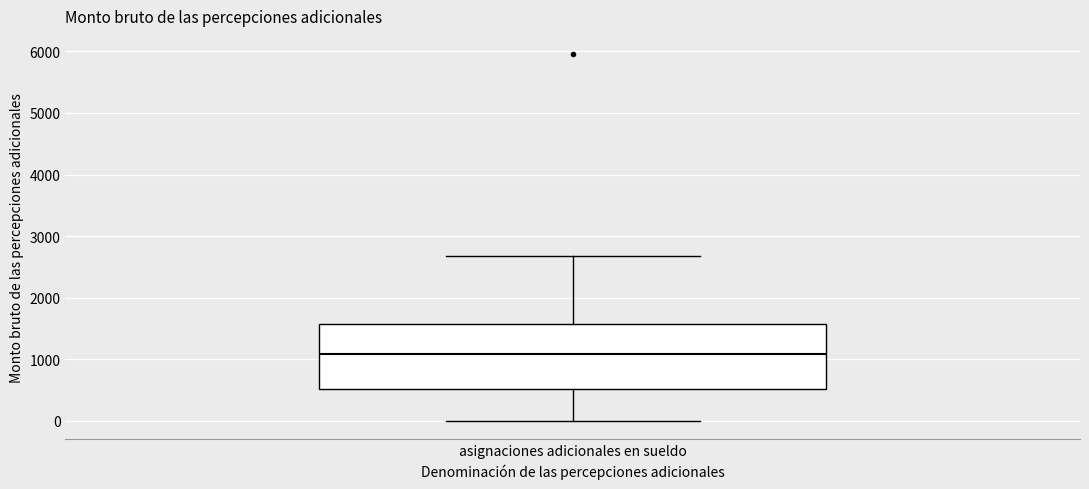

Read this box plot against the y-axis: the position of the median line, the range covered by the box, and the ends of both whiskers. The values are not printed on the chart, so give them approximately, as read against the axis.

median 1100, box 500 to 1600, whiskers 0 to 2700